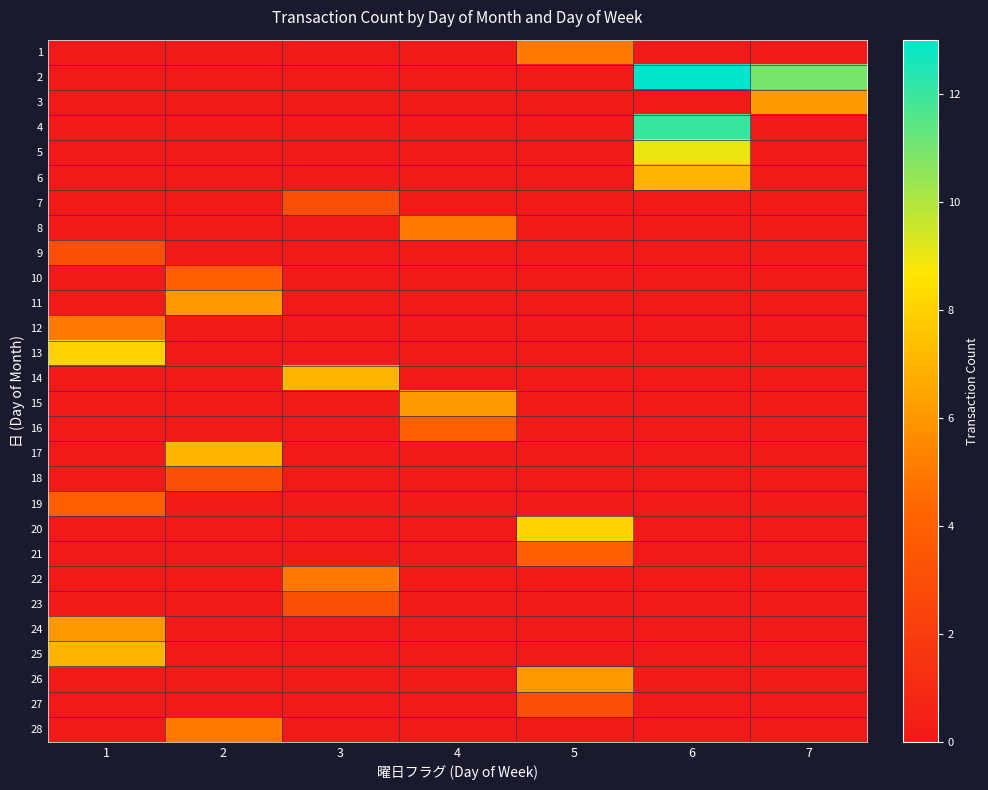

Which category has the highest value across all series?

6